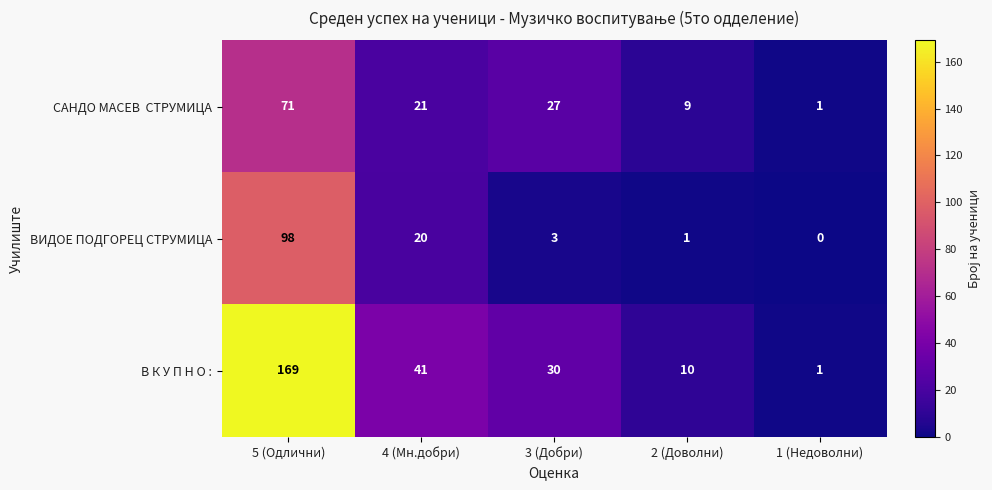

What is the spread (max minus min) of values at 2 (Доволни)?

9